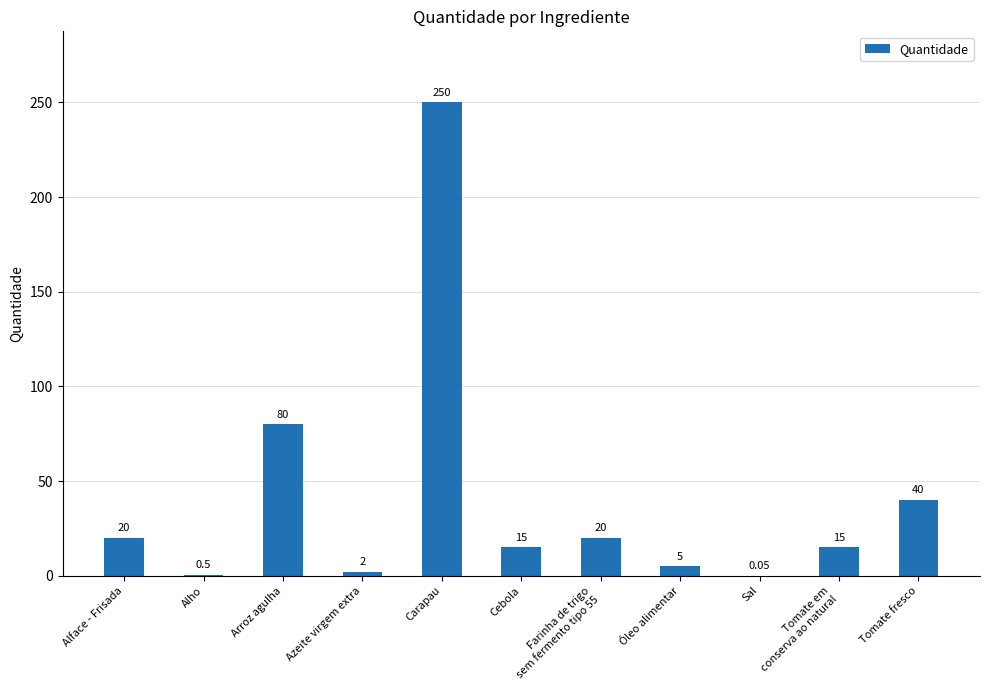

Are the bars grouped side by side (vs. stacked)?

No